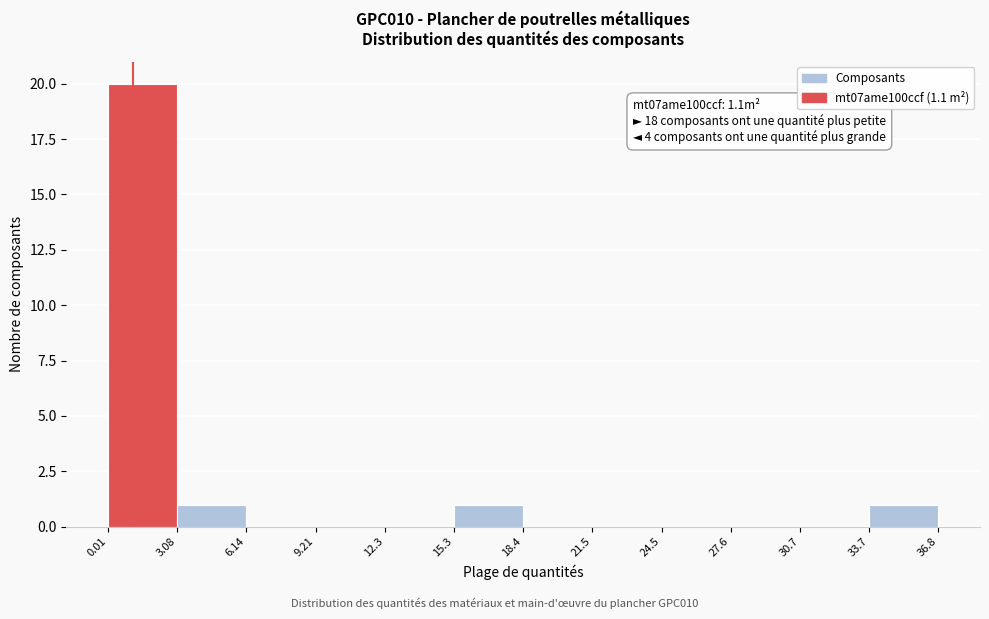

Which range on the x-axis has the tallest bar?

0.01 to 3.08